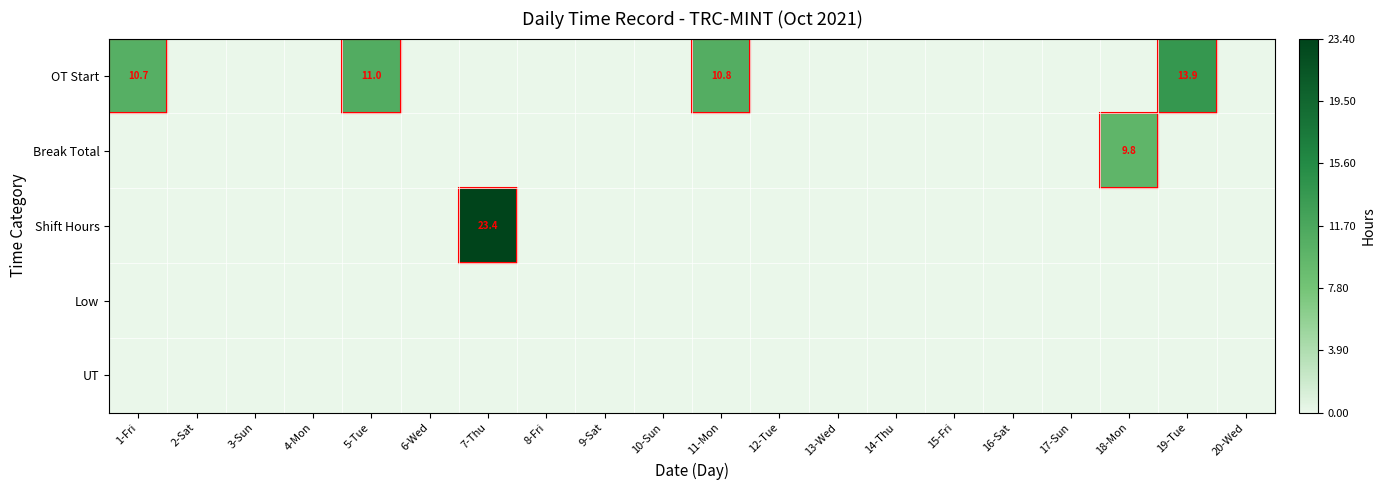

Which series has the largest total across all categories?

OT Start